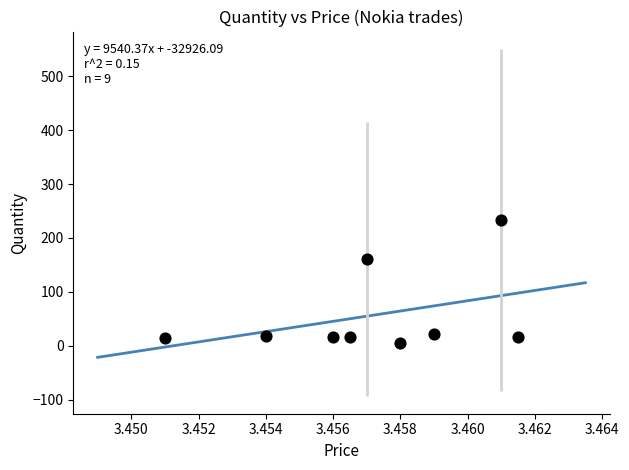

What is the average X value?

3.5